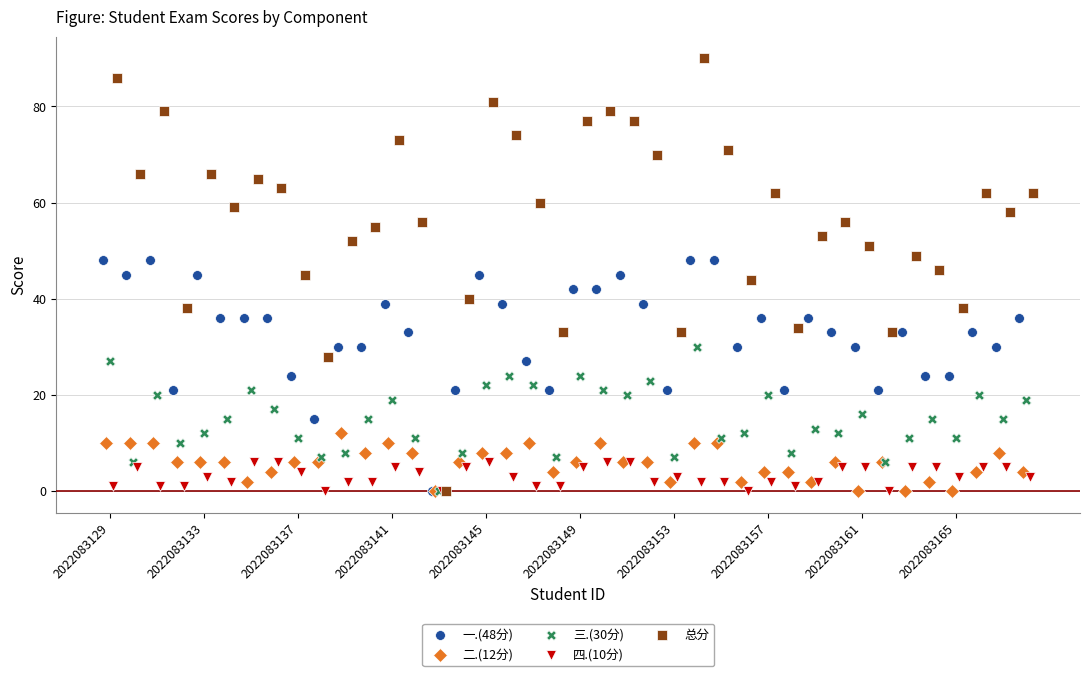

Which series has the widest spread of Y values?

总分